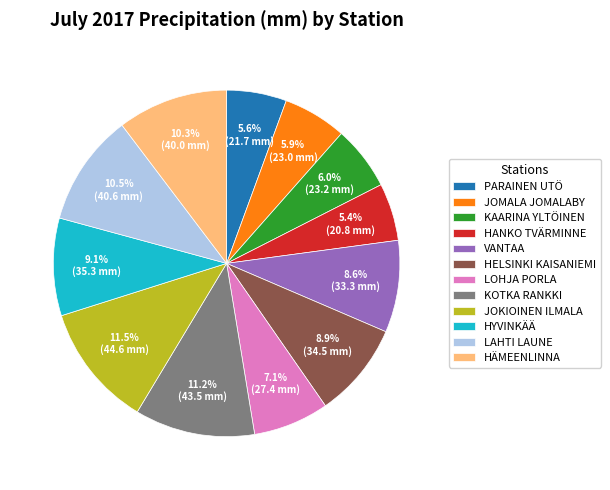

How many segments does this pie chart have?

12